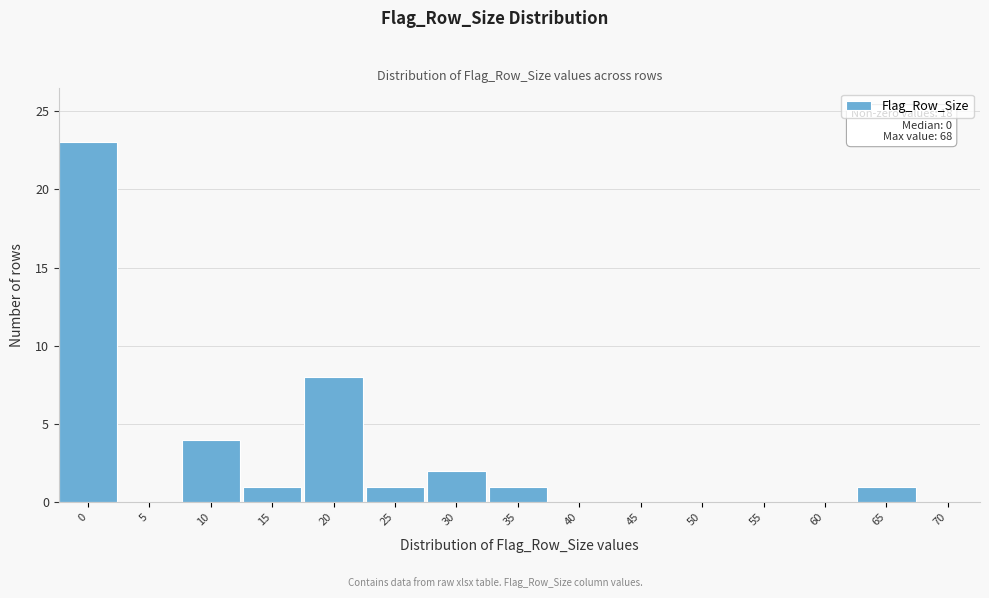

Reading left to right, what are all the values shown in this chart?

0=23	5=0	10=4	15=1	20=8	25=1	30=2	35=1	40=0	45=0	50=0	55=0	60=0	65=1	70=0